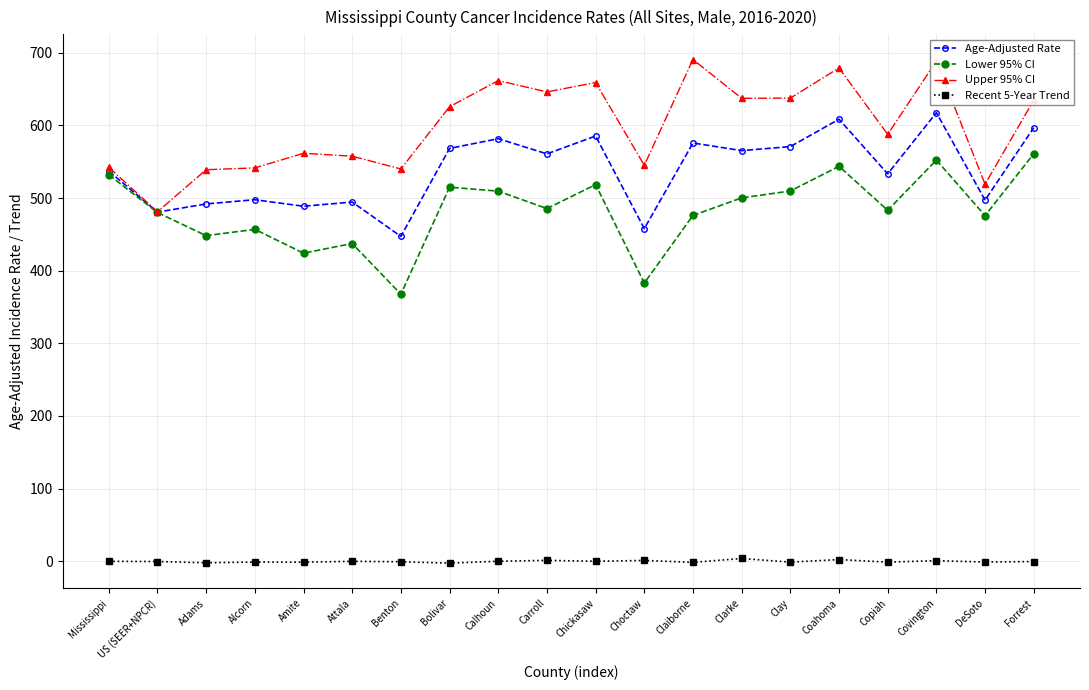

What position from the left is Choctaw?

12